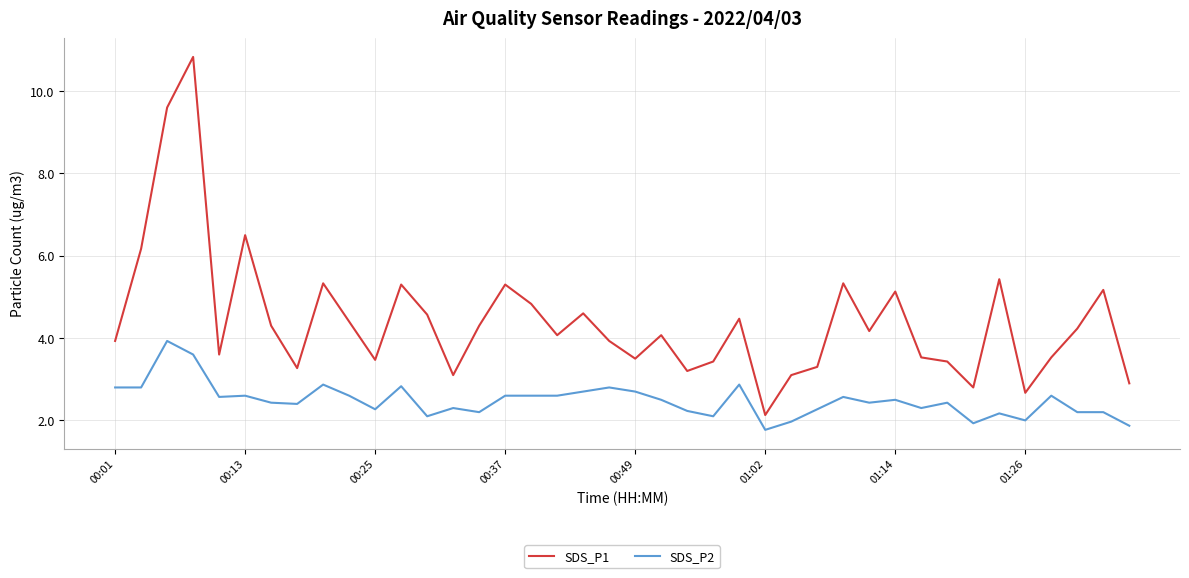

Which series has the largest range (max minus min)?

SDS_P1